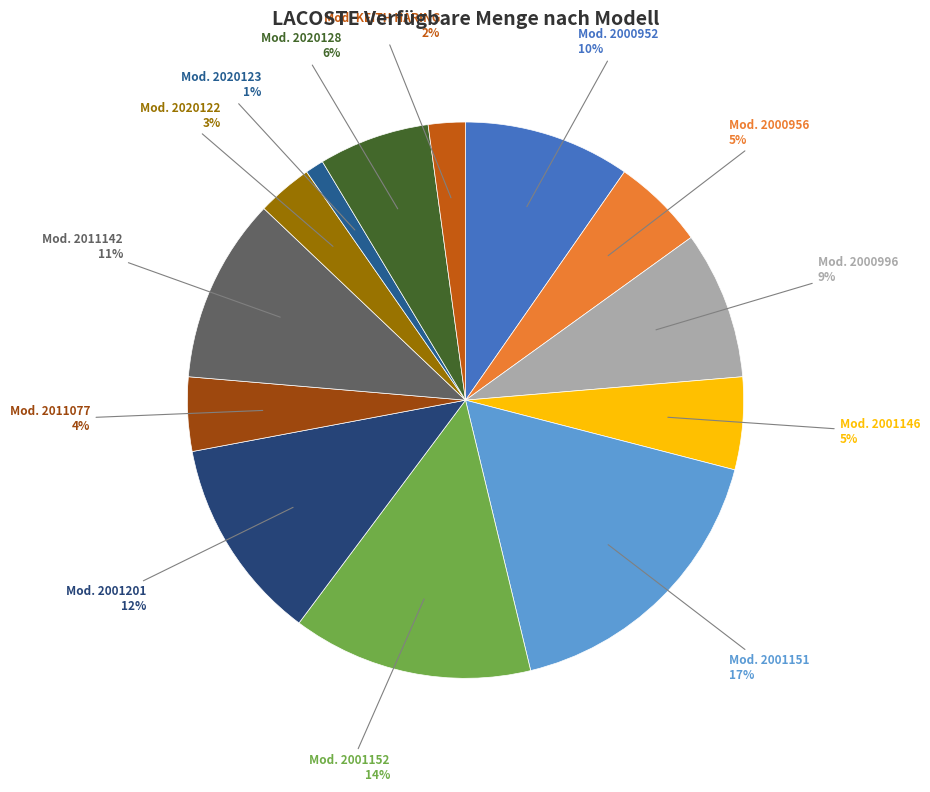

Count the number of slices in the pie.

13